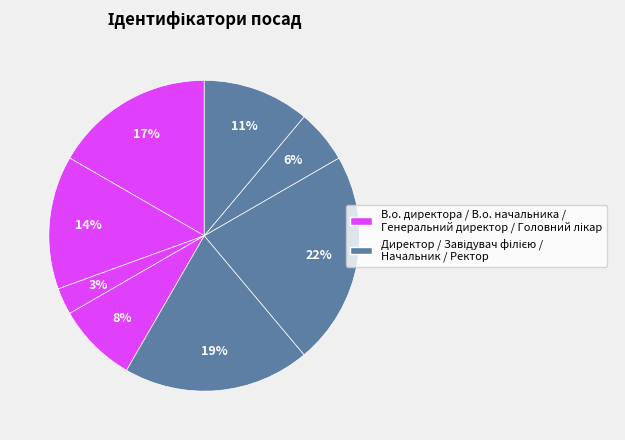

How many slices are in this pie chart?

8